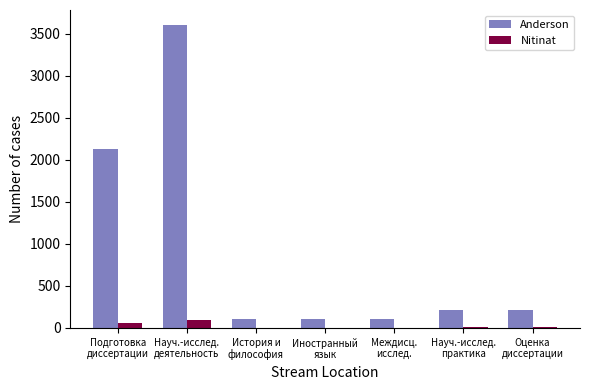

What are all the series names shown in the legend?

Anderson, Nitinat